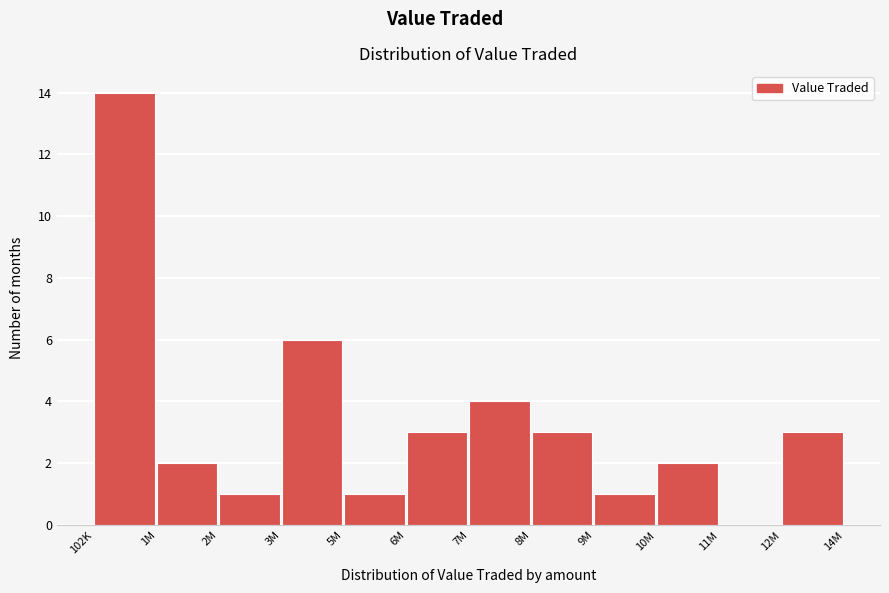

Reading left to right, list all the values displayed in this chart.

102K=14	1M=2	2M=1	3M=6	5M=1	6M=3	7M=4	8M=3	9M=1	10M=2	11M=0	12M=3